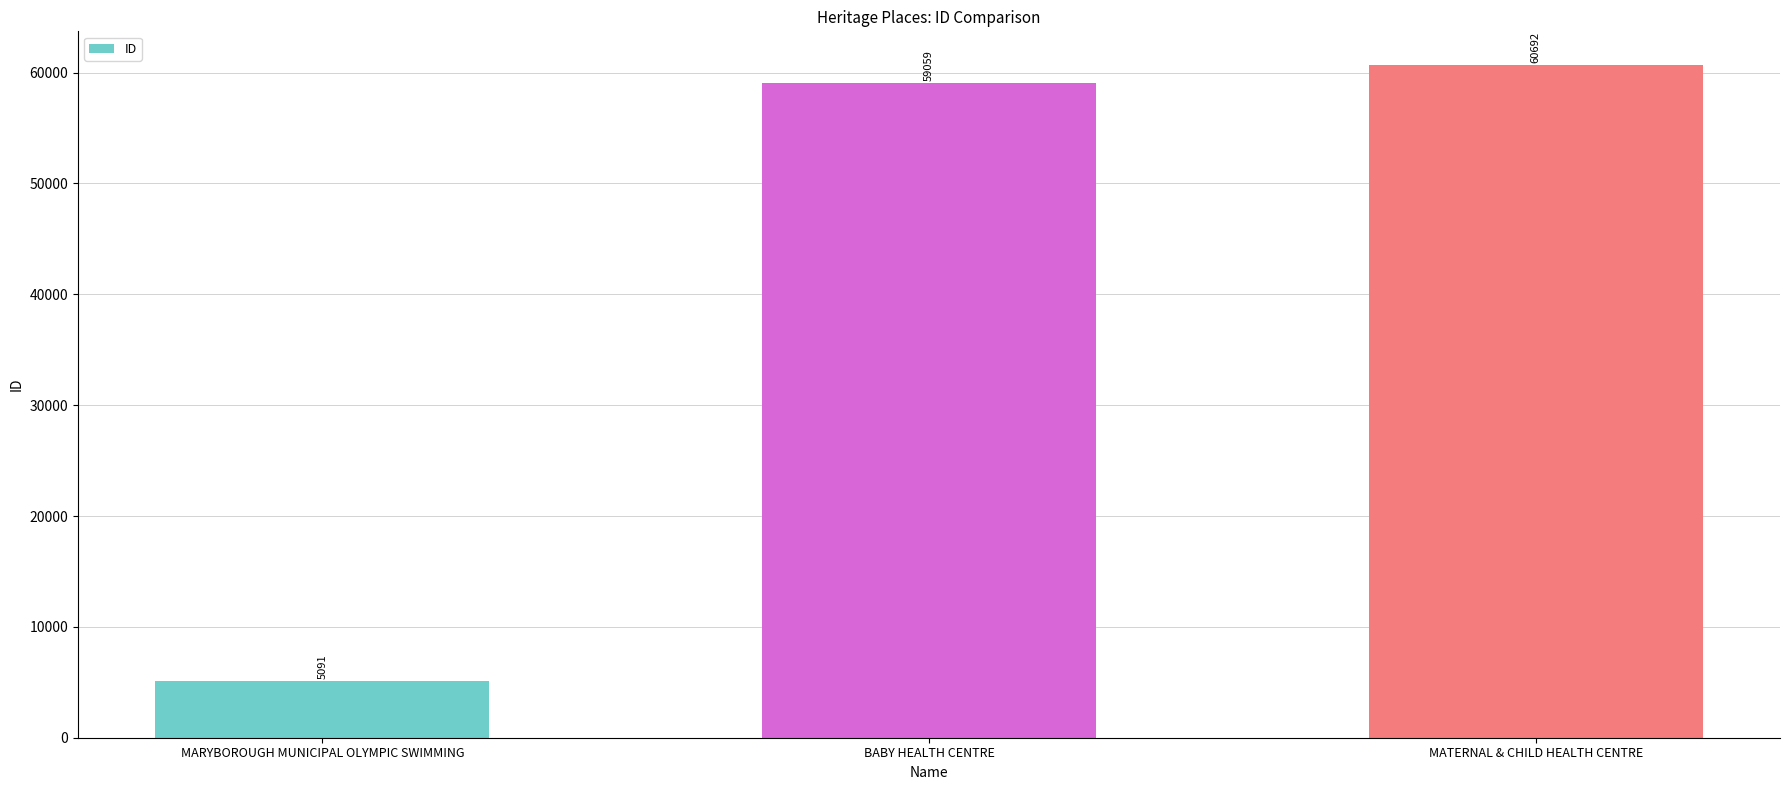

Where is the data nearest to the value 32891?

BABY HEALTH CENTRE